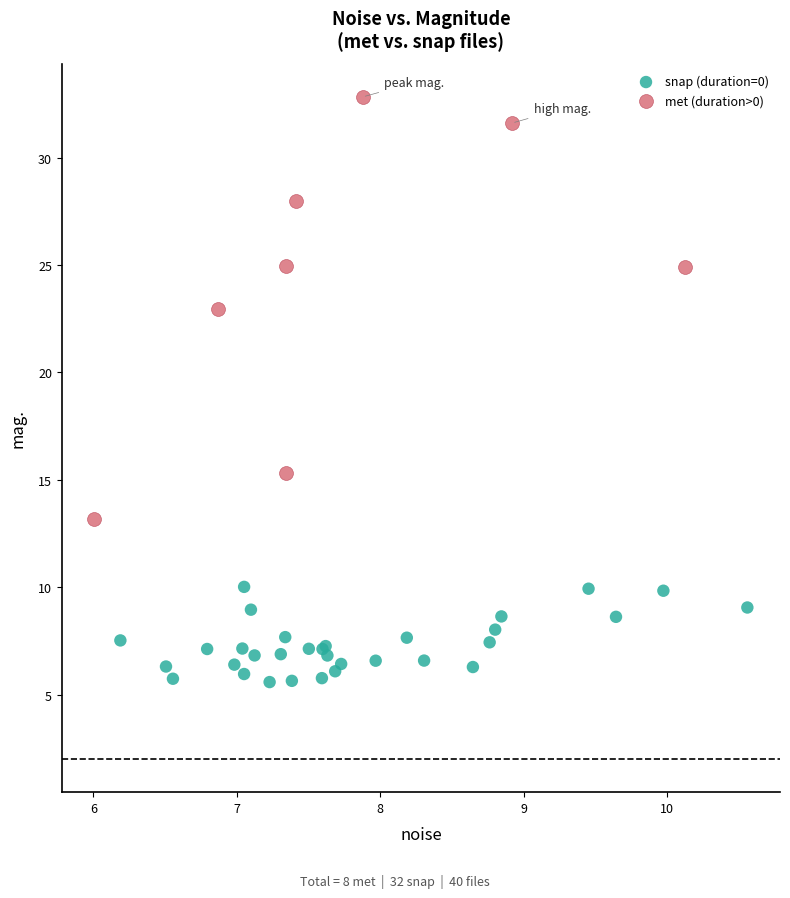

Which series contains the lowest Y value?

snap (duration=0)